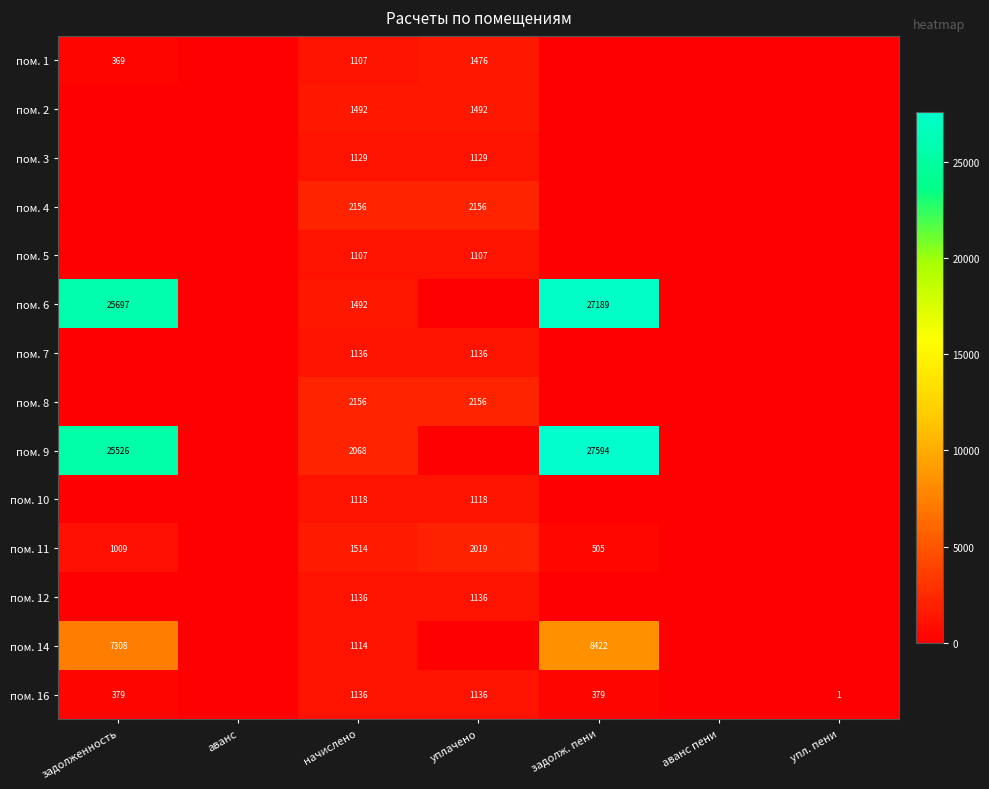

How many data points does each series have?

7